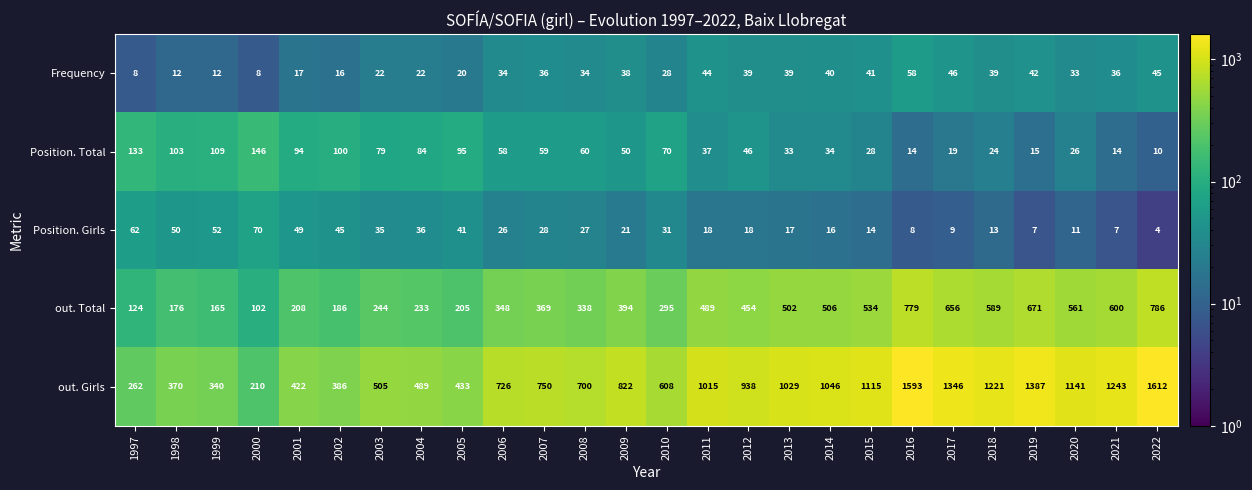

Is it true that Frequency equals 34 at 2006?

True